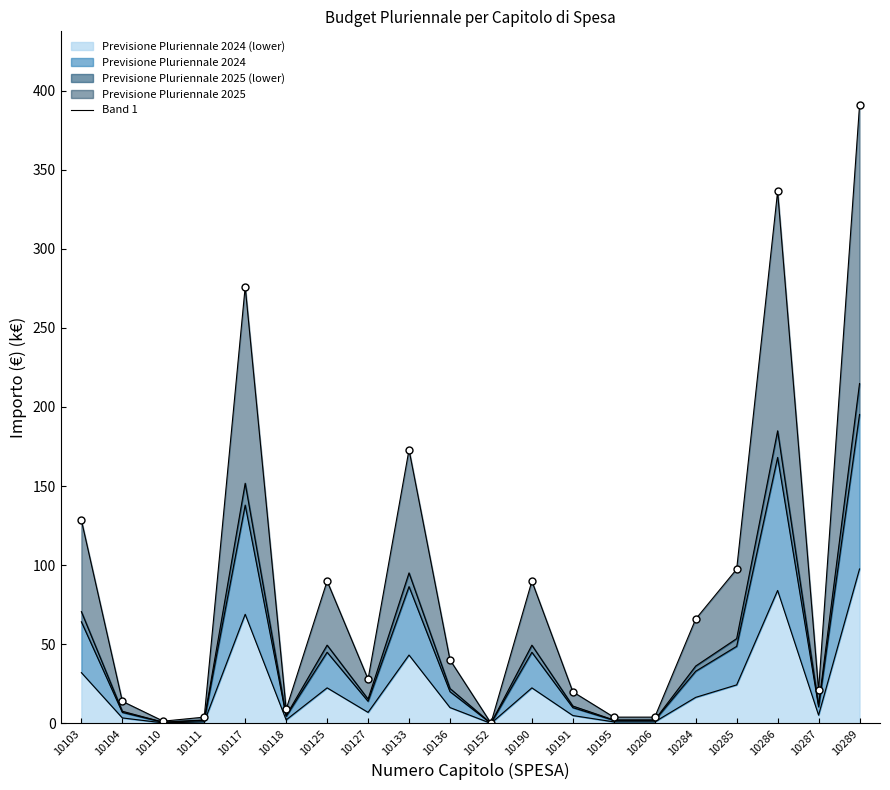

At which label does Band 3 first exceed 22?

10103